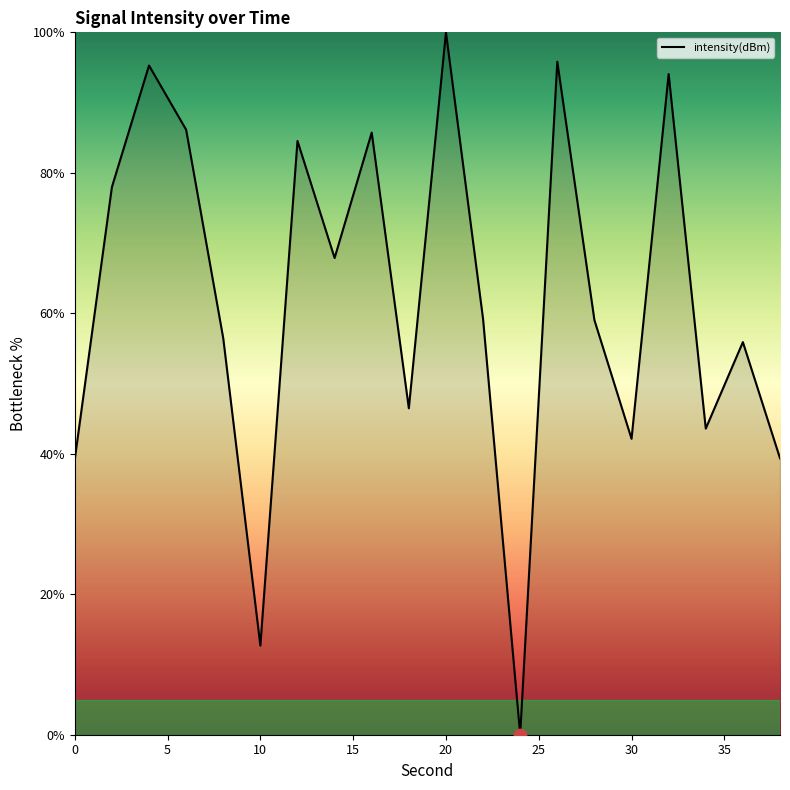

What is the maximum value shown in the chart?

100.0